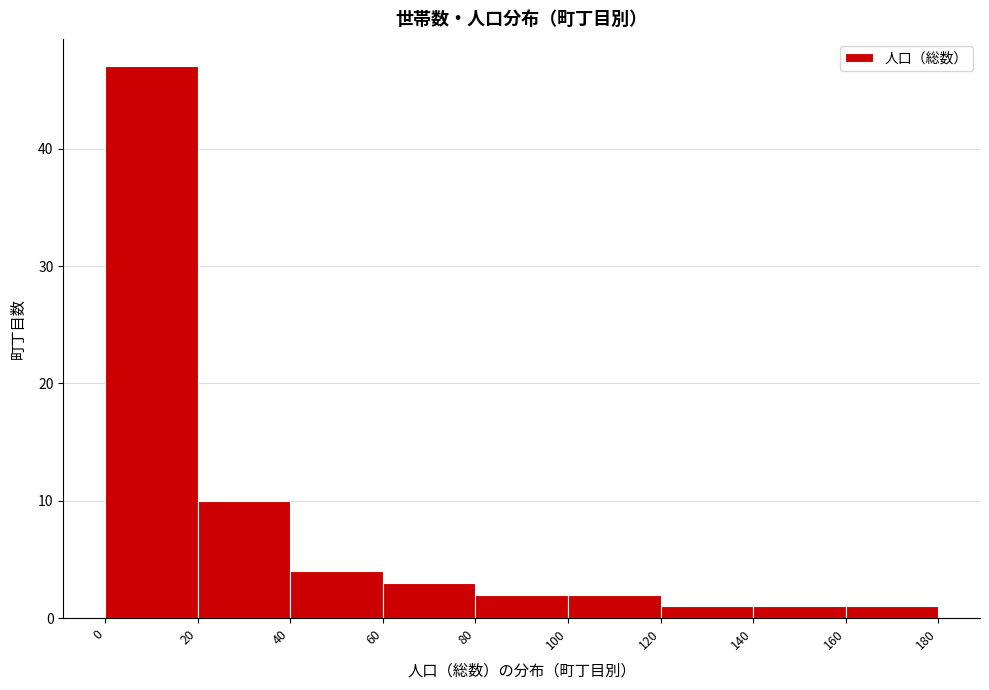

Which range on the x-axis has the tallest bar?

0 to 20